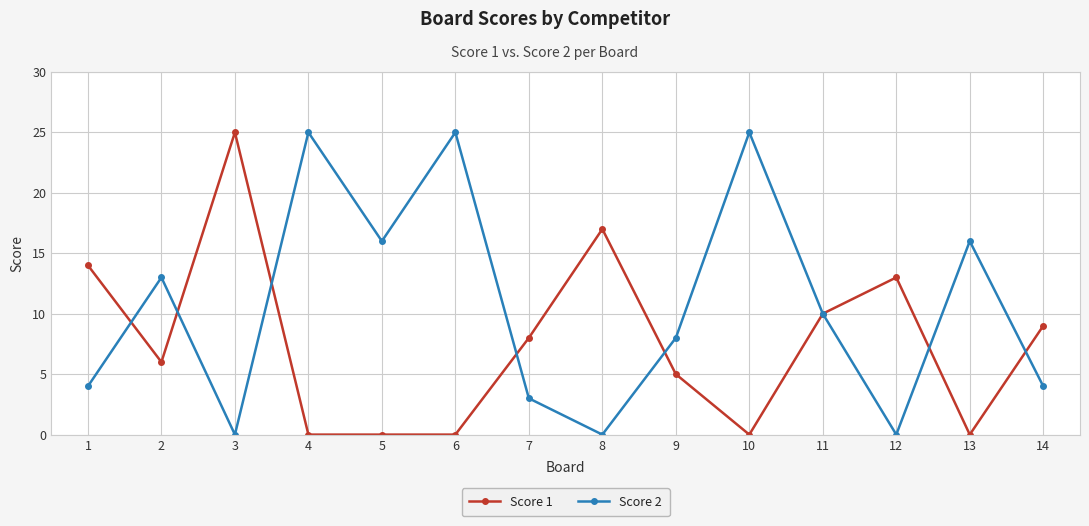

At which label does Score 1 first exceed 8?

1